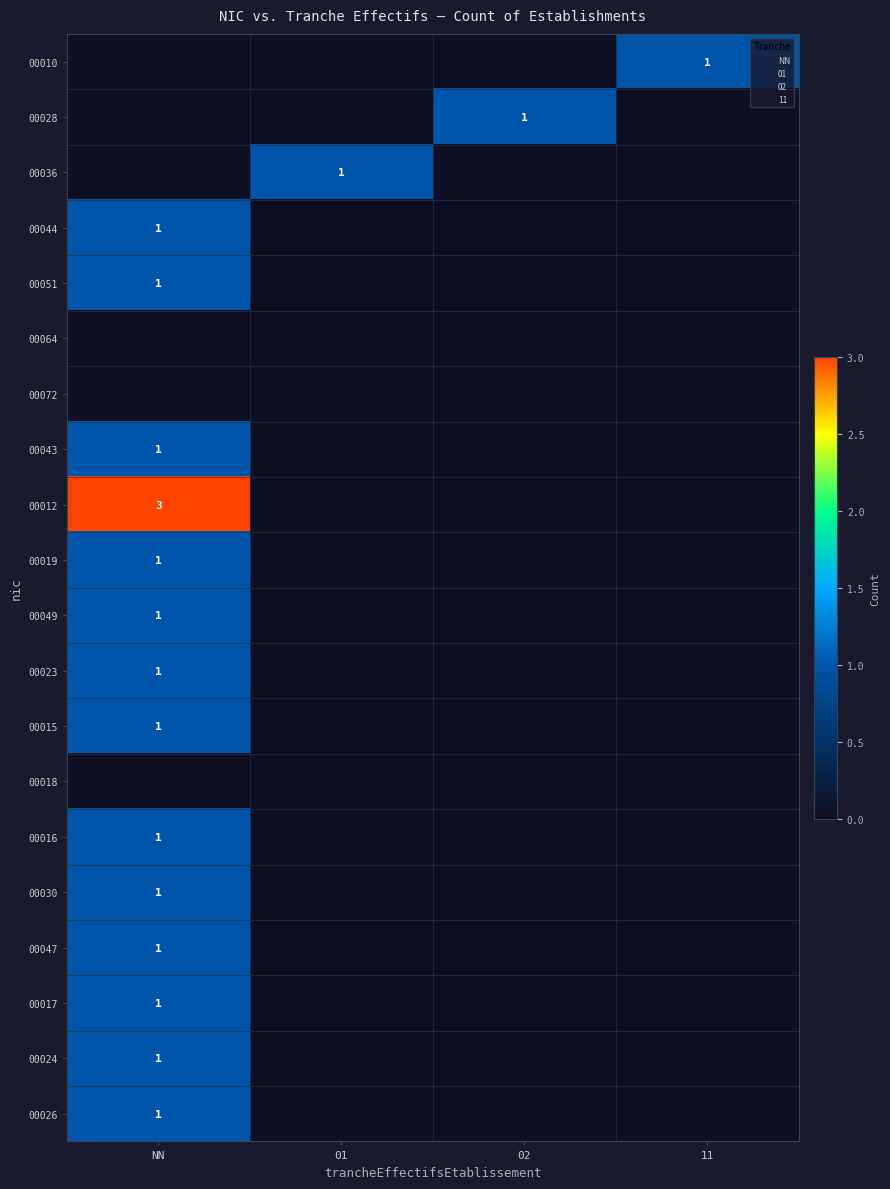

Which series has the largest total across all categories?

00012